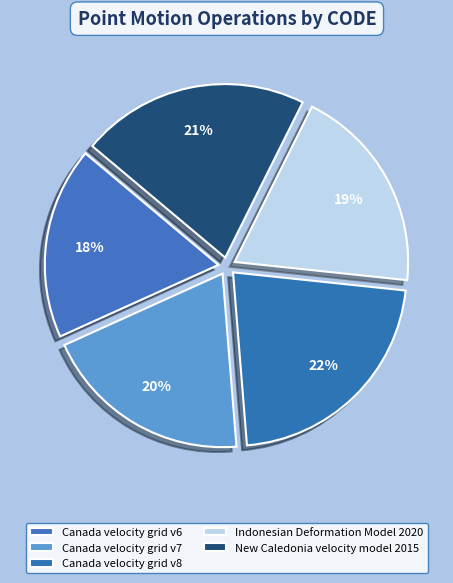

True or false: Canada velocity grid v8 accounts for 10% of the total.

False